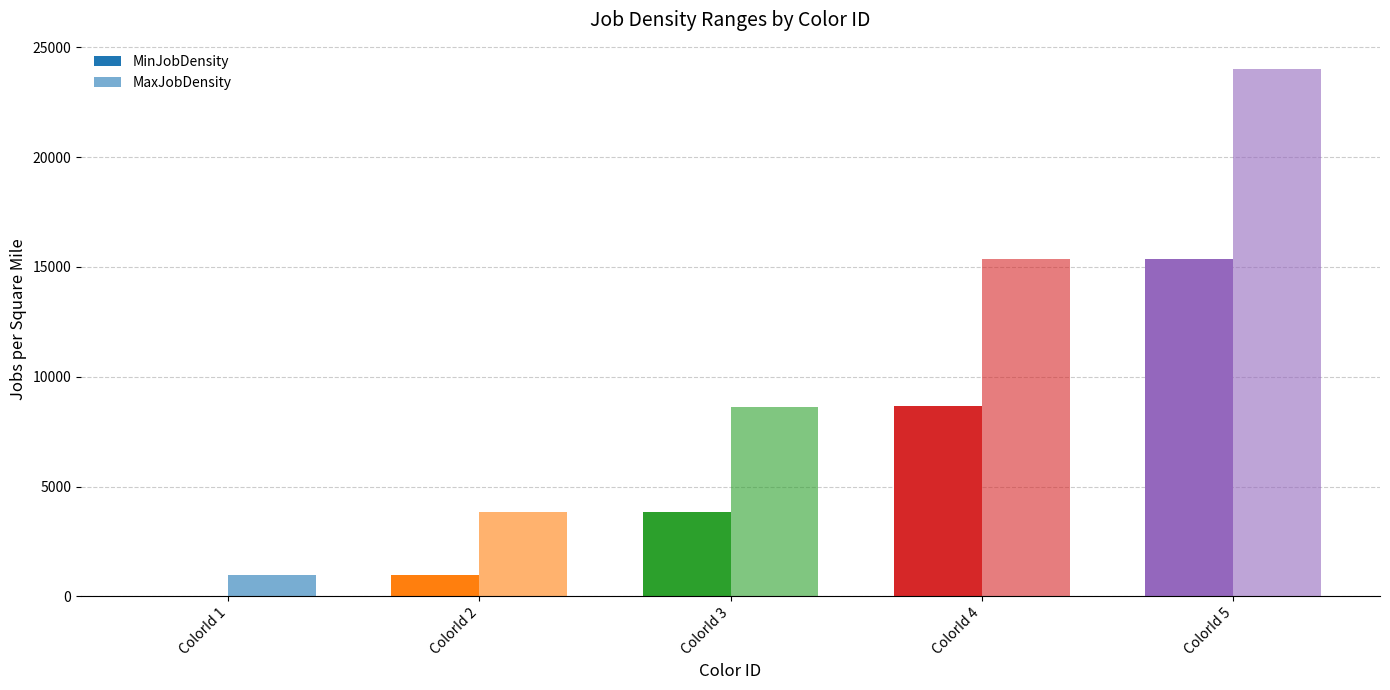

Are the bars grouped side by side (vs. stacked)?

Yes